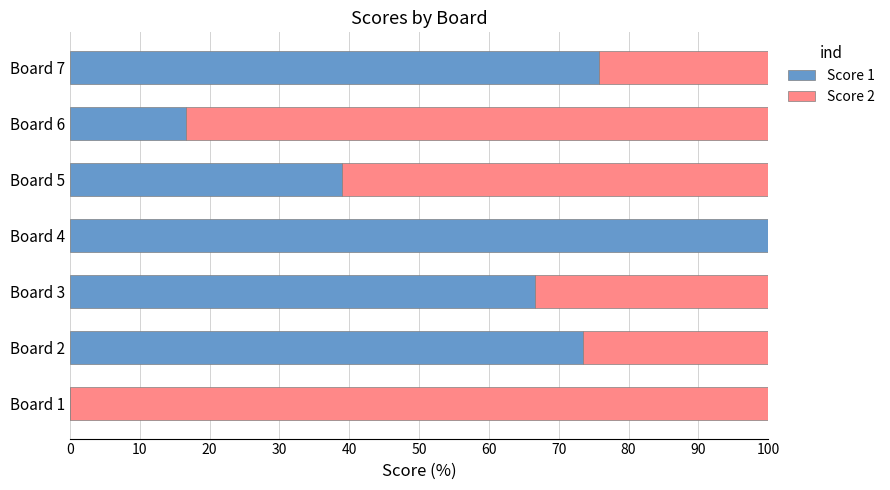

Where is Score 1 nearest to the value 50?

Board 5